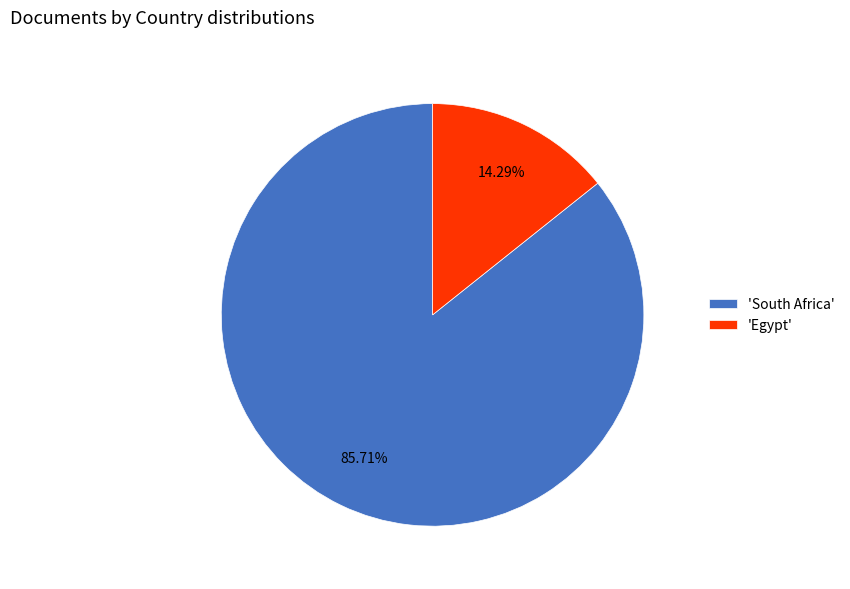

Does 'South Africa' account for over 50% of the chart?

Yes